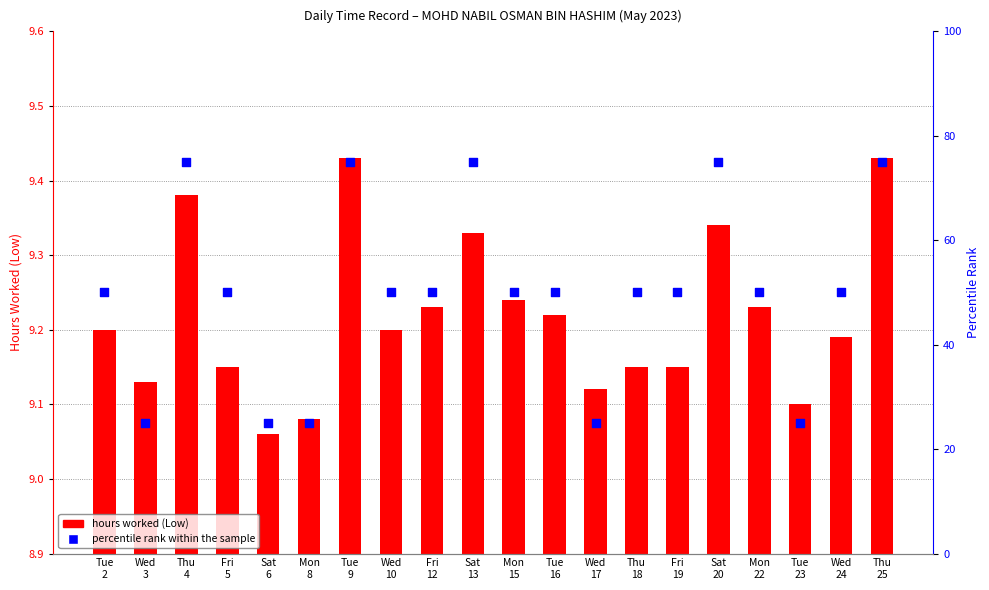

Which series has the largest total across all categories?

percentile rank within the sample